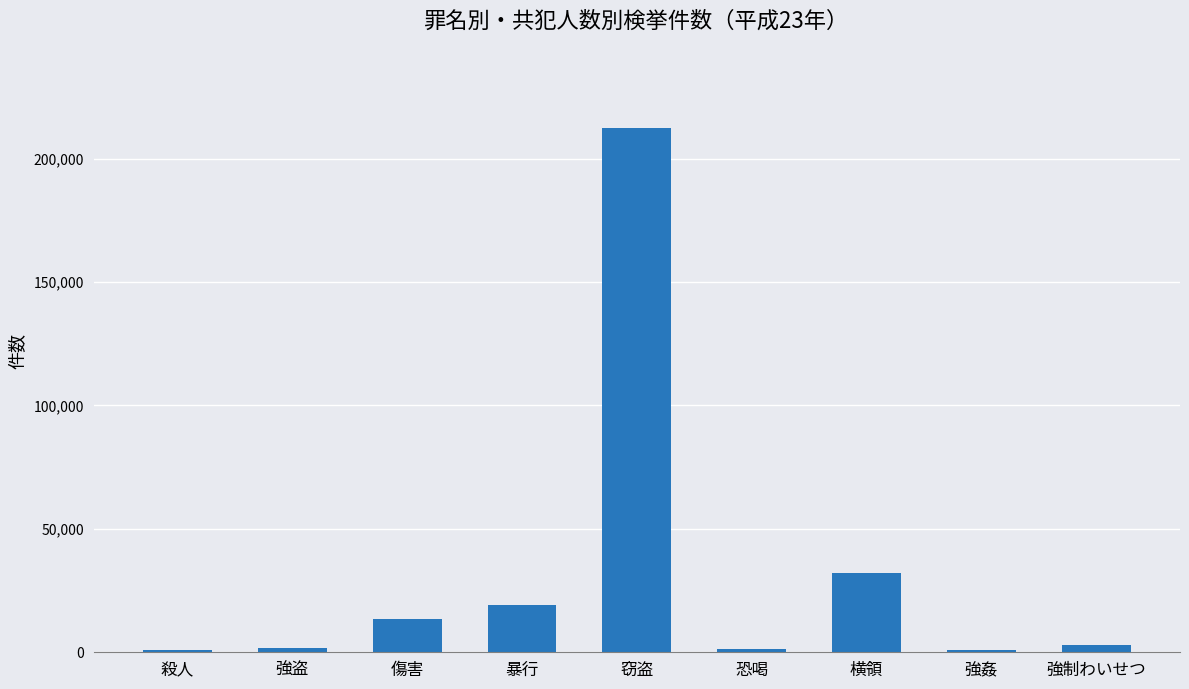

What is the ratio of the value at 恐喝 to the value at 強制わいせつ?

0.4